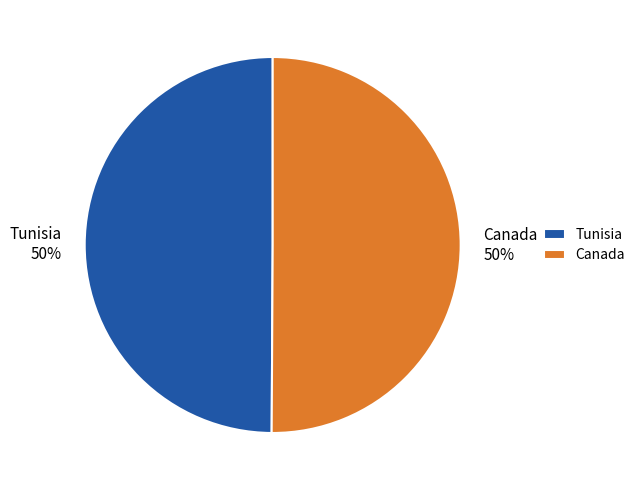

What percentage is the Tunisia slice, to the nearest percent?

50%